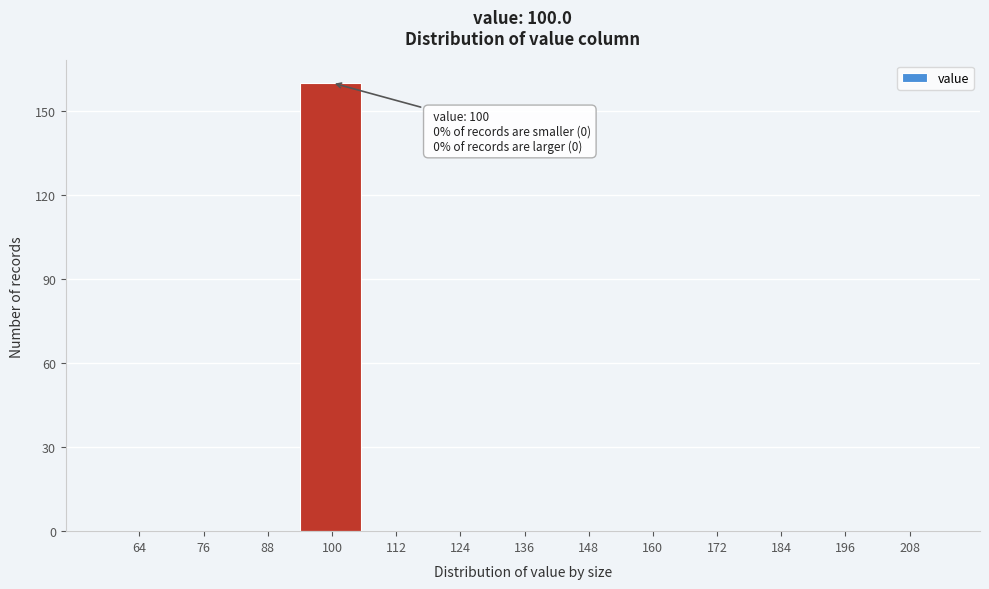

Reading left to right, extract all data points from this chart.

64=0	76=0	88=0	100=160	112=0	124=0	136=0	148=0	160=0	172=0	184=0	196=0	208=0